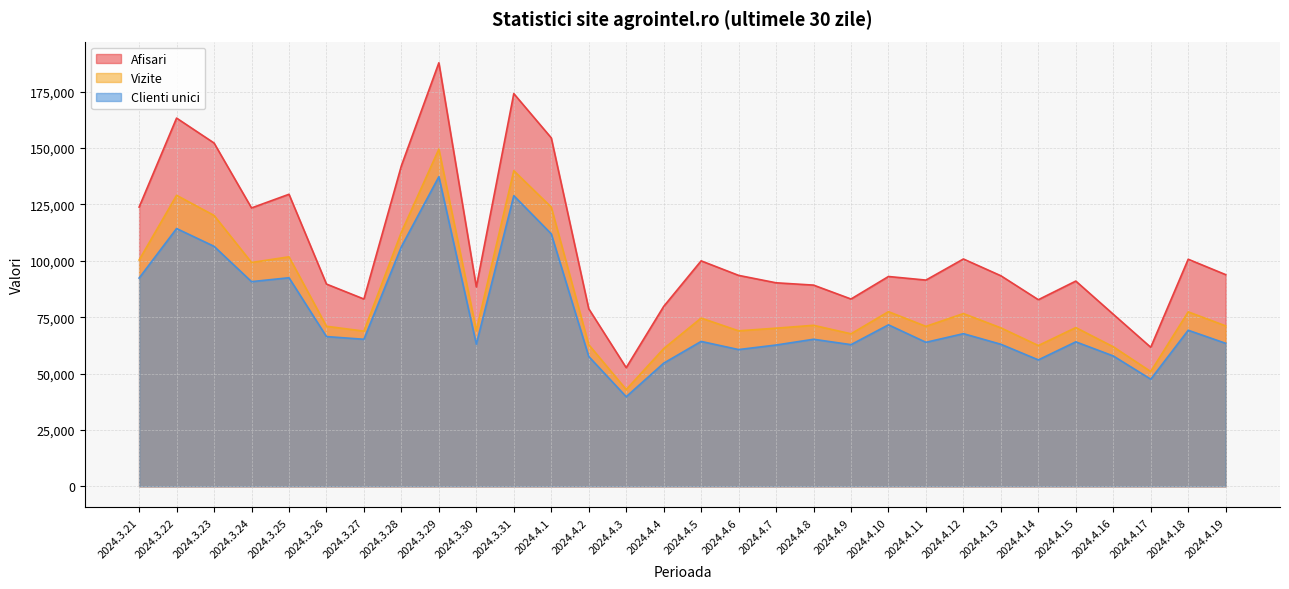

At which category does the chart reach its minimum across all series?

2024.4.3